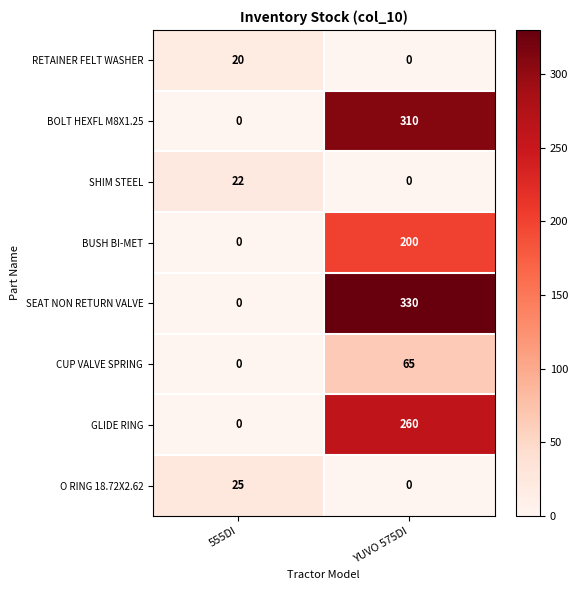

The SHIM STEEL series shows 22 at 555DI. True or false?

True